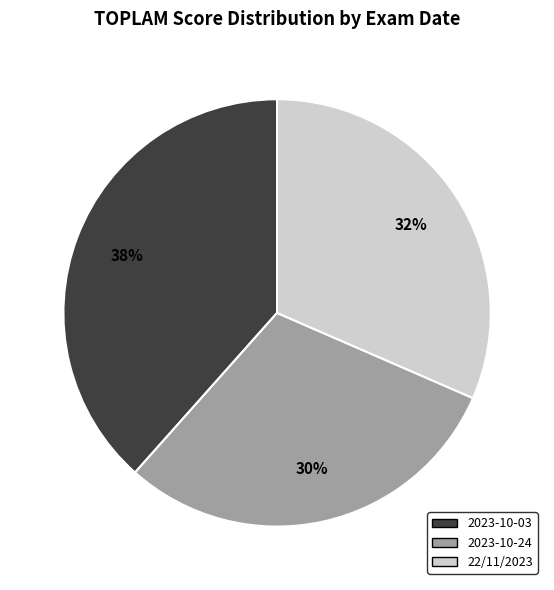

To the nearest percent, what is the difference between the 2023-10-24 and 2023-10-03 slice percentages?

8%